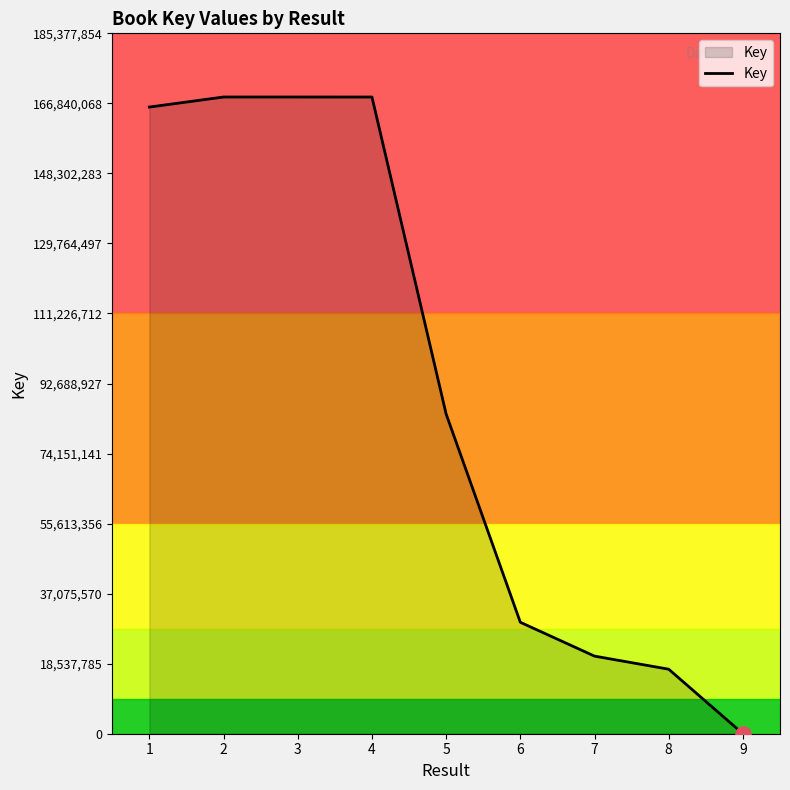

Between 6 and 5, which is larger?

5